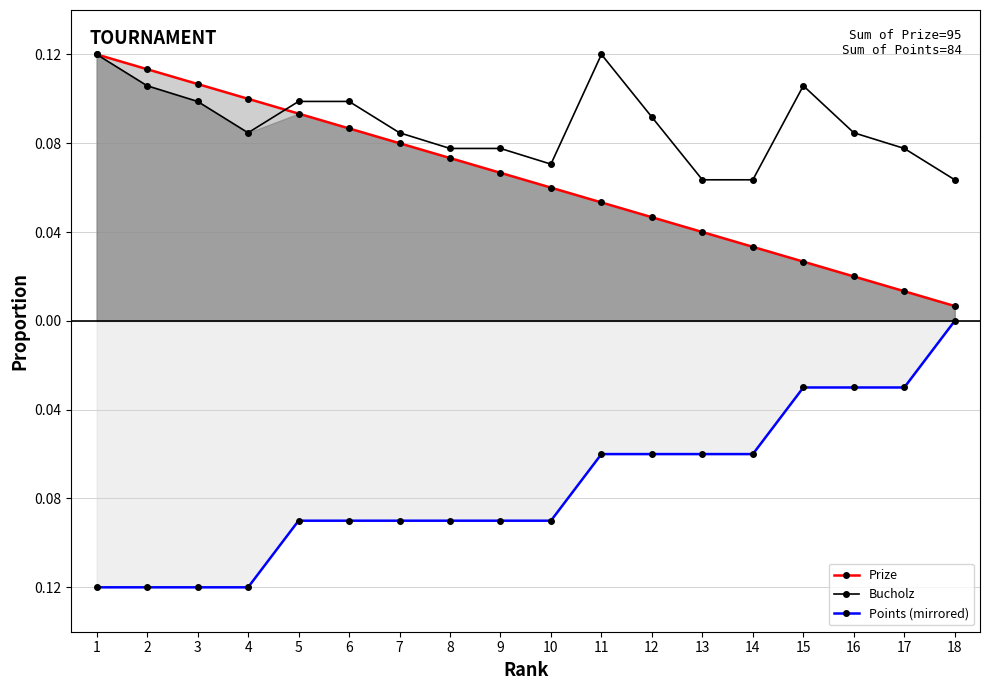

Reading left to right, list all the values displayed in this chart.

Prize: 1=0.1	2=0.1	3=0.1	4=0.1	5=0.1	6=0.1	7=0.1	8=0.1	9=0.1	10=0.1	11=0.1	12=0.0	13=0.0	14=0.0	15=0.0	16=0.0	17=0.0	18=0.0
Bucholz: 1=0.1	2=0.1	3=0.1	4=0.1	5=0.1	6=0.1	7=0.1	8=0.1	9=0.1	10=0.1	11=0.1	12=0.1	13=0.1	14=0.1	15=0.1	16=0.1	17=0.1	18=0.1
Points (mirrored): 1=-0.1	2=-0.1	3=-0.1	4=-0.1	5=-0.1	6=-0.1	7=-0.1	8=-0.1	9=-0.1	10=-0.1	11=-0.1	12=-0.1	13=-0.1	14=-0.1	15=-0.0	16=-0.0	17=-0.0	18=-0.0